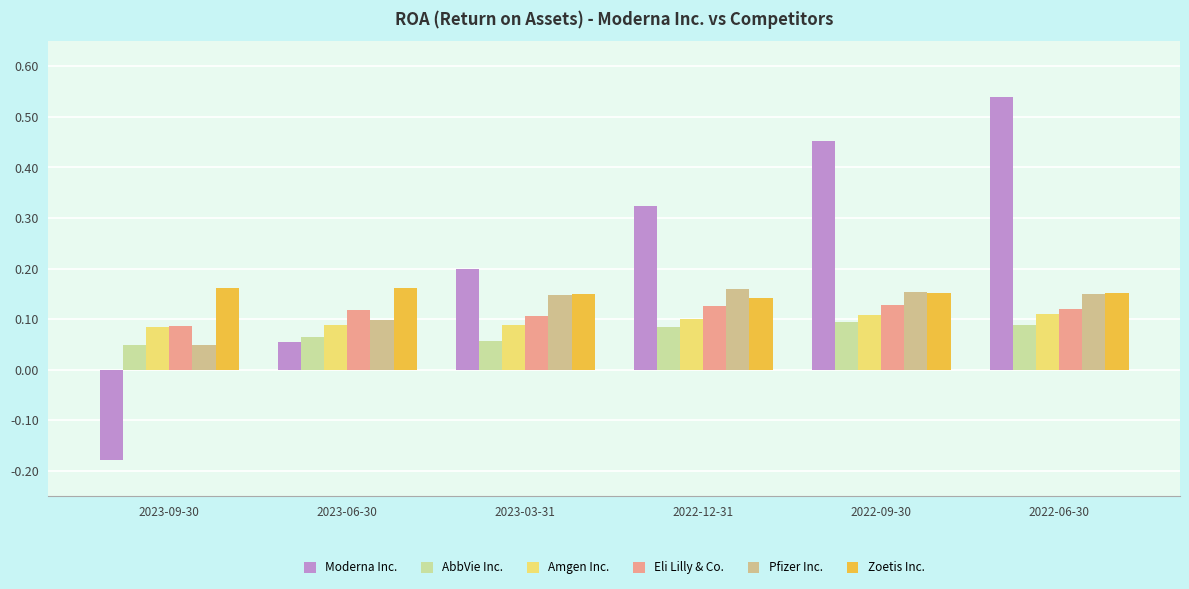

Read the Amgen Inc. value at 2022-06-30.

0.1